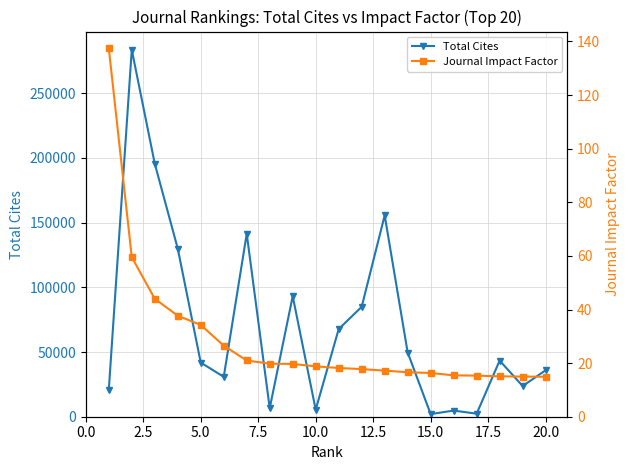

What is the value of the Total Cites point at the 13th from the left?

155582.0